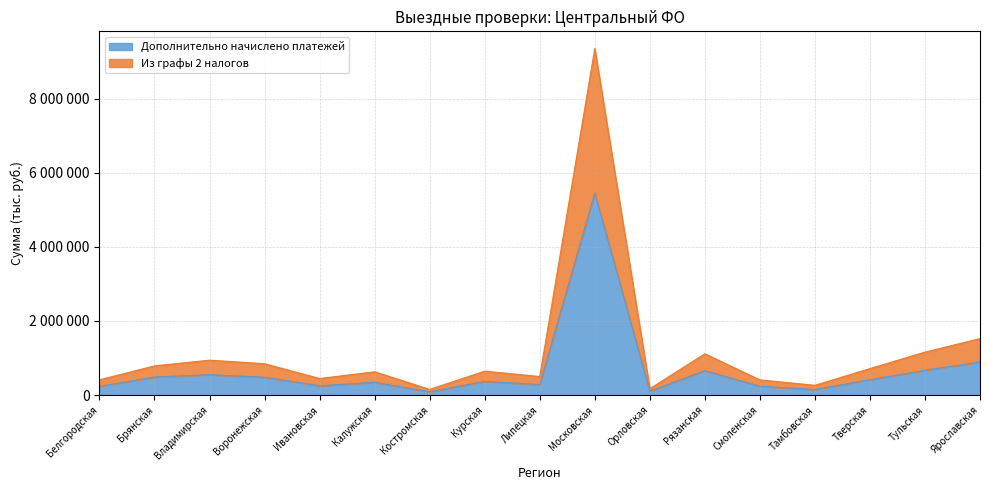

Where is the first local maximum for Из графы 2 налогов?

Владимирская